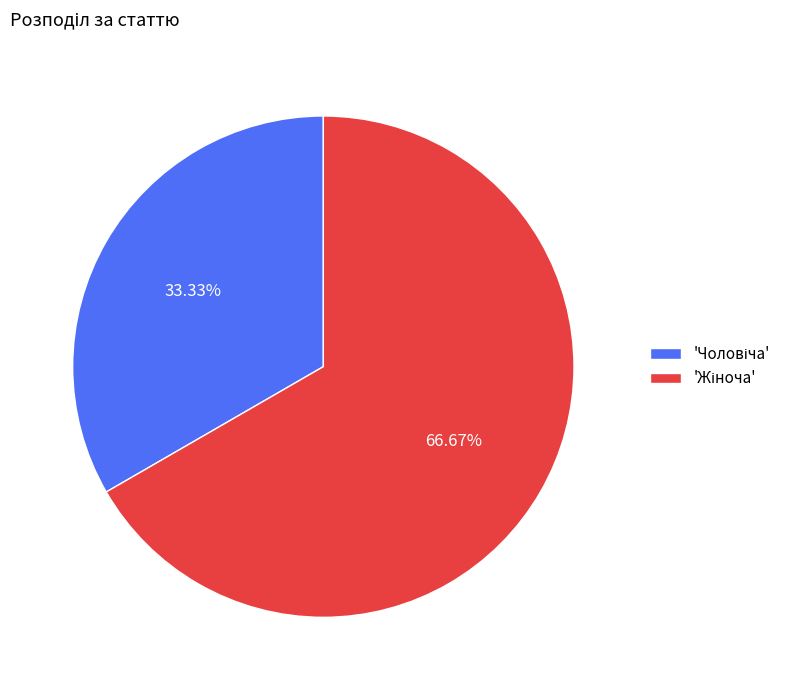

Is there a majority slice in this chart?

Yes